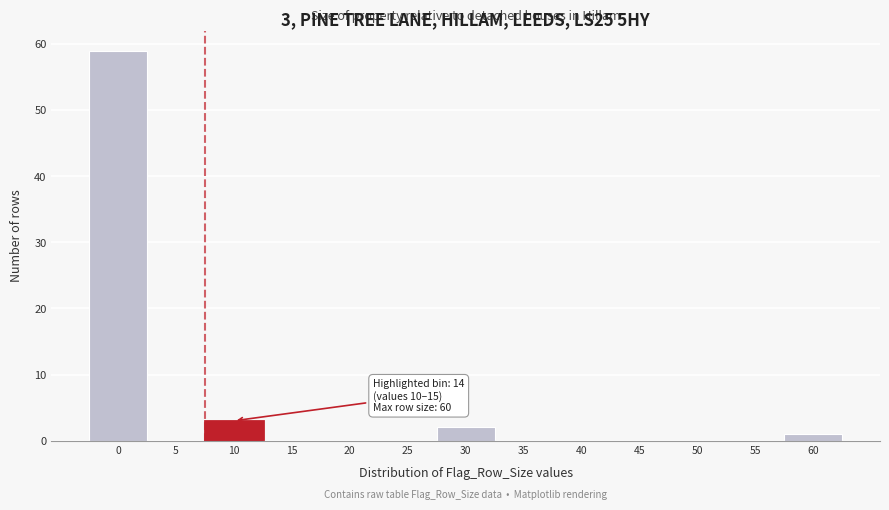

Reading left to right, extract all data points from this chart.

0=59	5=0	10=3	15=0	20=0	25=0	30=2	35=0	40=0	45=0	50=0	55=0	60=1